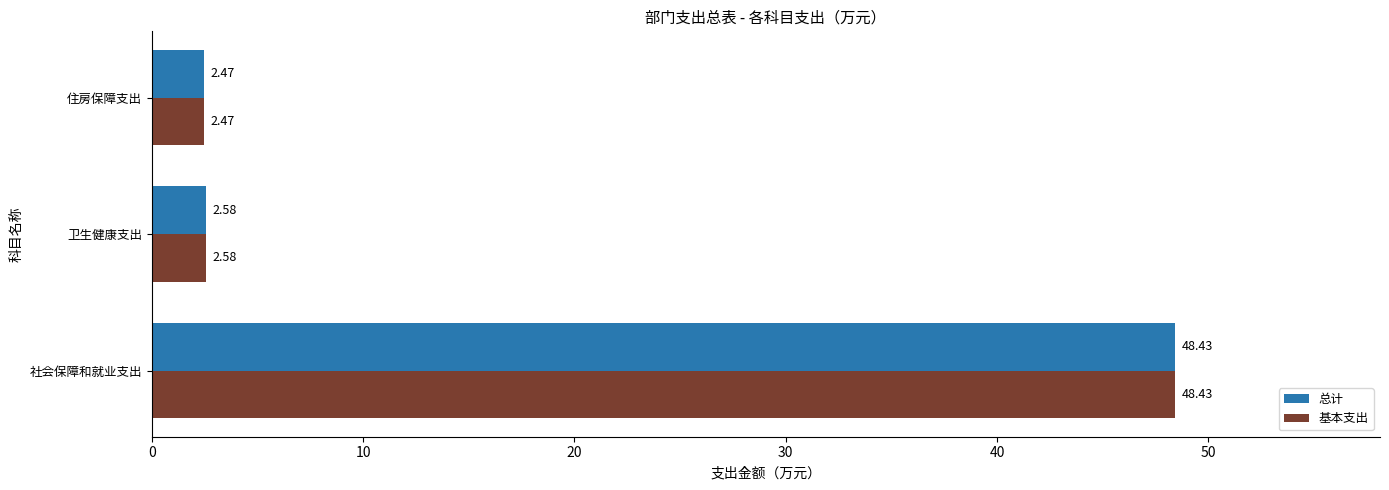

What is the difference between the maximum and minimum values in the 总计 series?

46.0